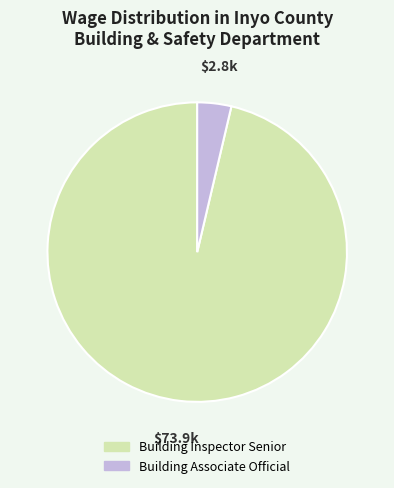

How many segments does this pie chart have?

2